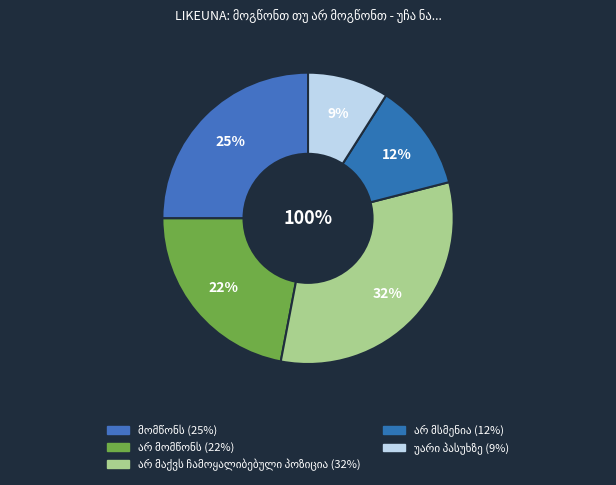

What is the total percentage of უარი პასუხზე and არ მაქვს ჩამოყალიბებული პოზიცია?

41.0%